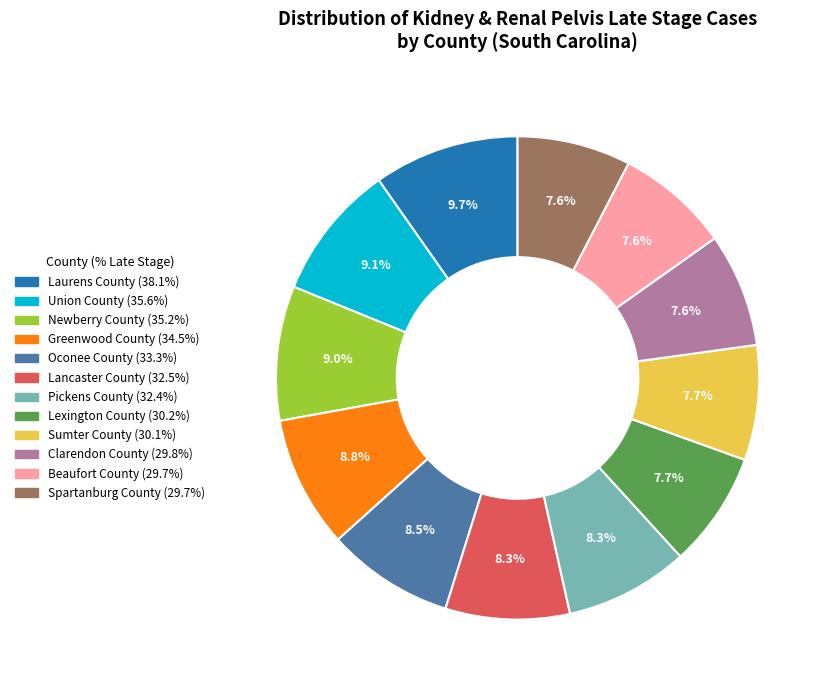

Between Laurens County and Lexington County, which is larger?

Laurens County